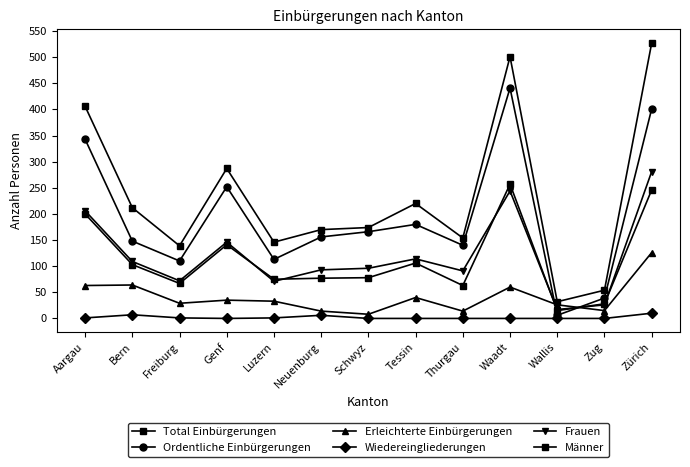

Count the number of data series in this chart.

6